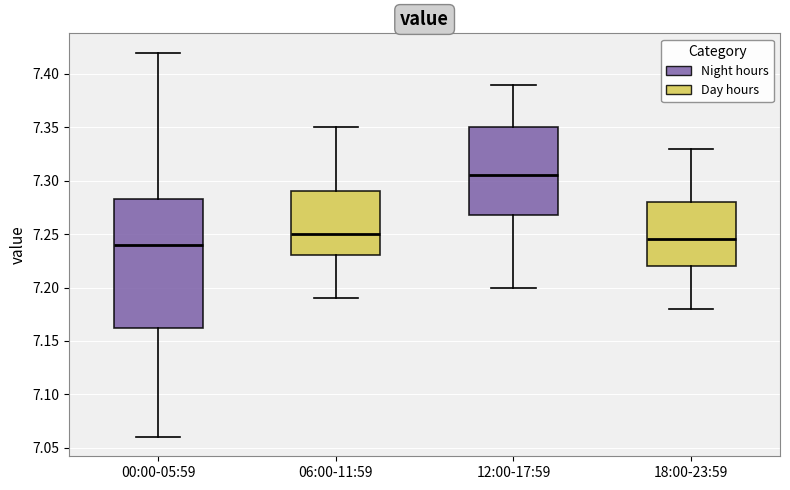

Reading left to right, read every box against the y-axis: the position of its median line, the range the box covers, and the ends of its whiskers. The values are not printed on the chart, so give them approximately, as read against the axis.

00:00-05:59: median 7.240, box 7.165 to 7.285, whiskers 7.060 to 7.420
06:00-11:59: median 7.250, box 7.230 to 7.290, whiskers 7.190 to 7.350
12:00-17:59: median 7.305, box 7.270 to 7.350, whiskers 7.200 to 7.390
18:00-23:59: median 7.245, box 7.220 to 7.280, whiskers 7.180 to 7.330